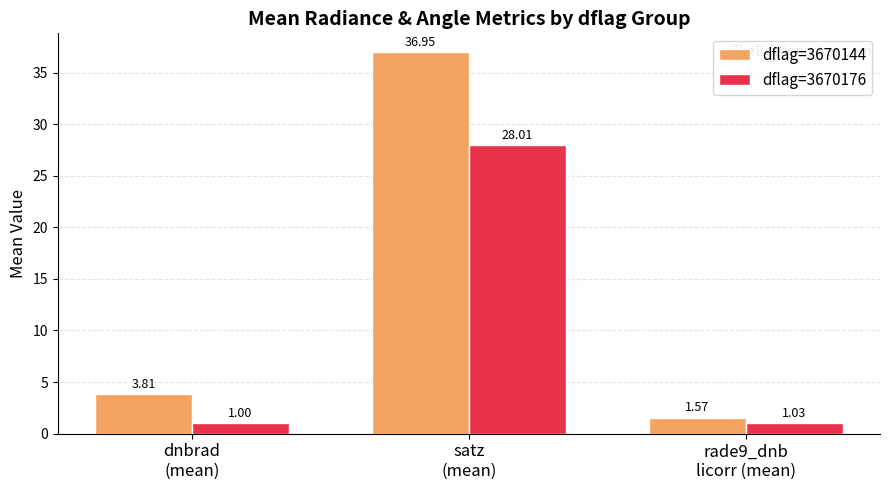

How many bars are there in total?

6